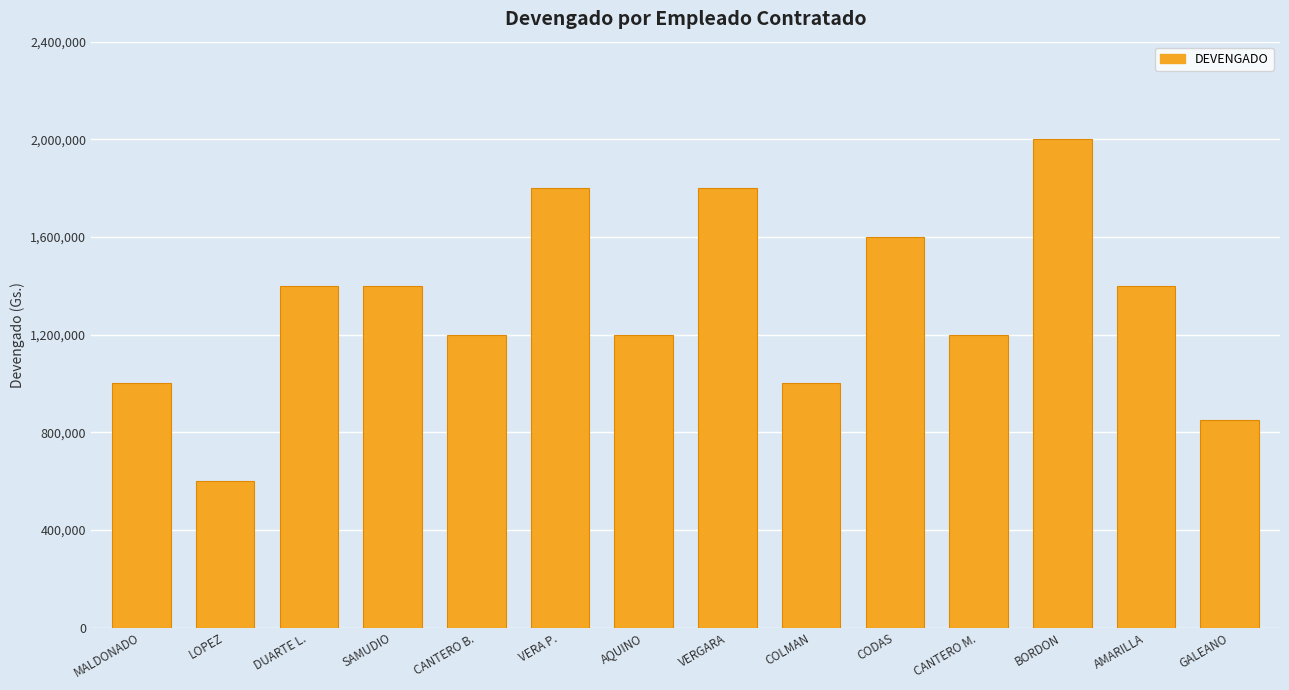

What is the sum of all values?

18450000